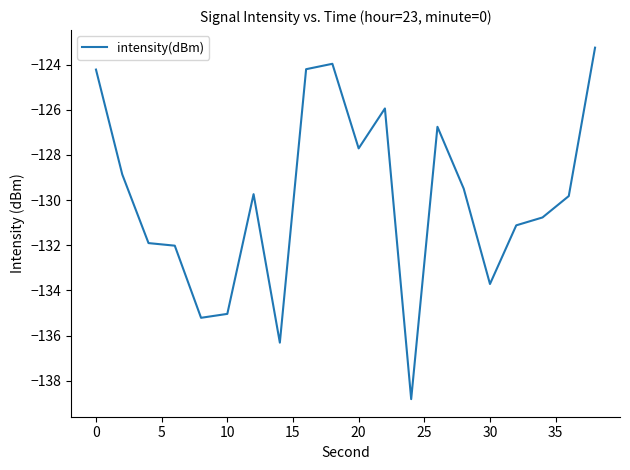

What is the minimum value shown in the chart?

-138.8